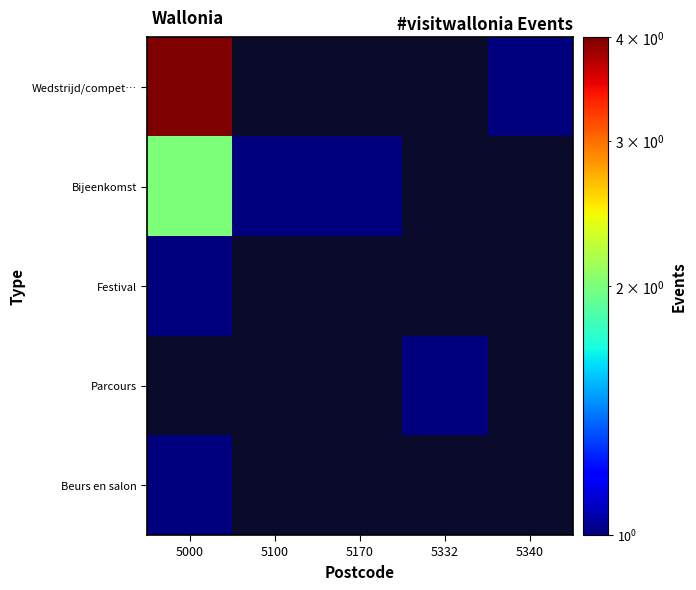

What is the lowest value of the Wedstrijd/compet… series?

1.0